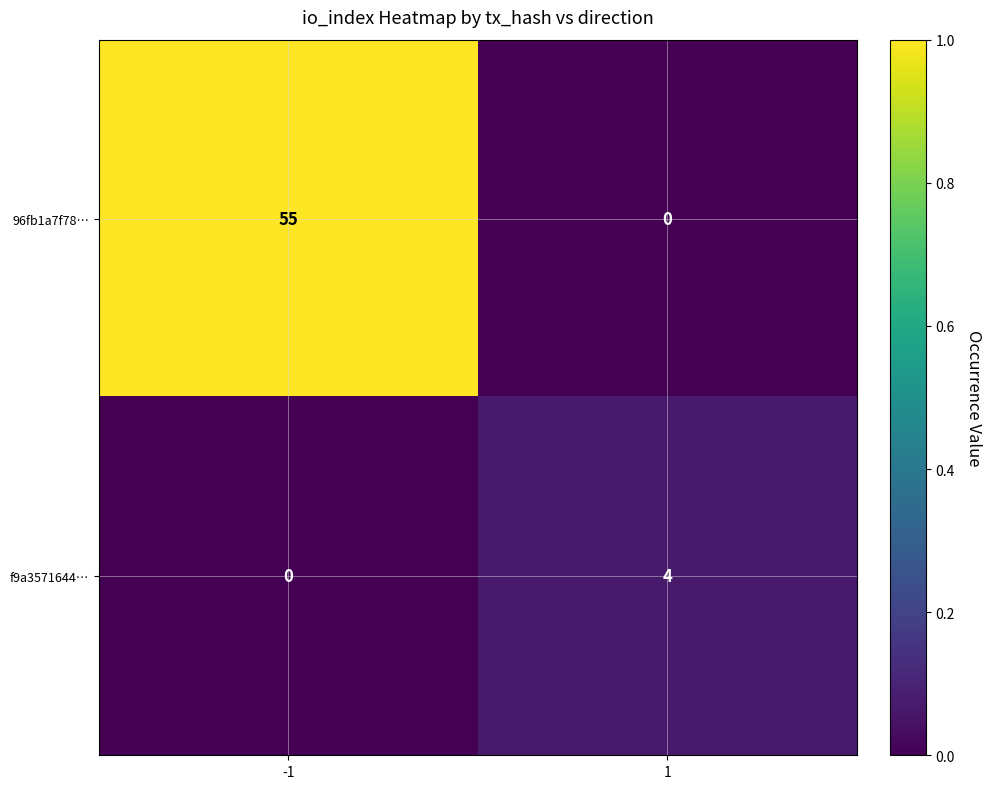

Which series has the largest total across all categories?

96fb1a7f78…